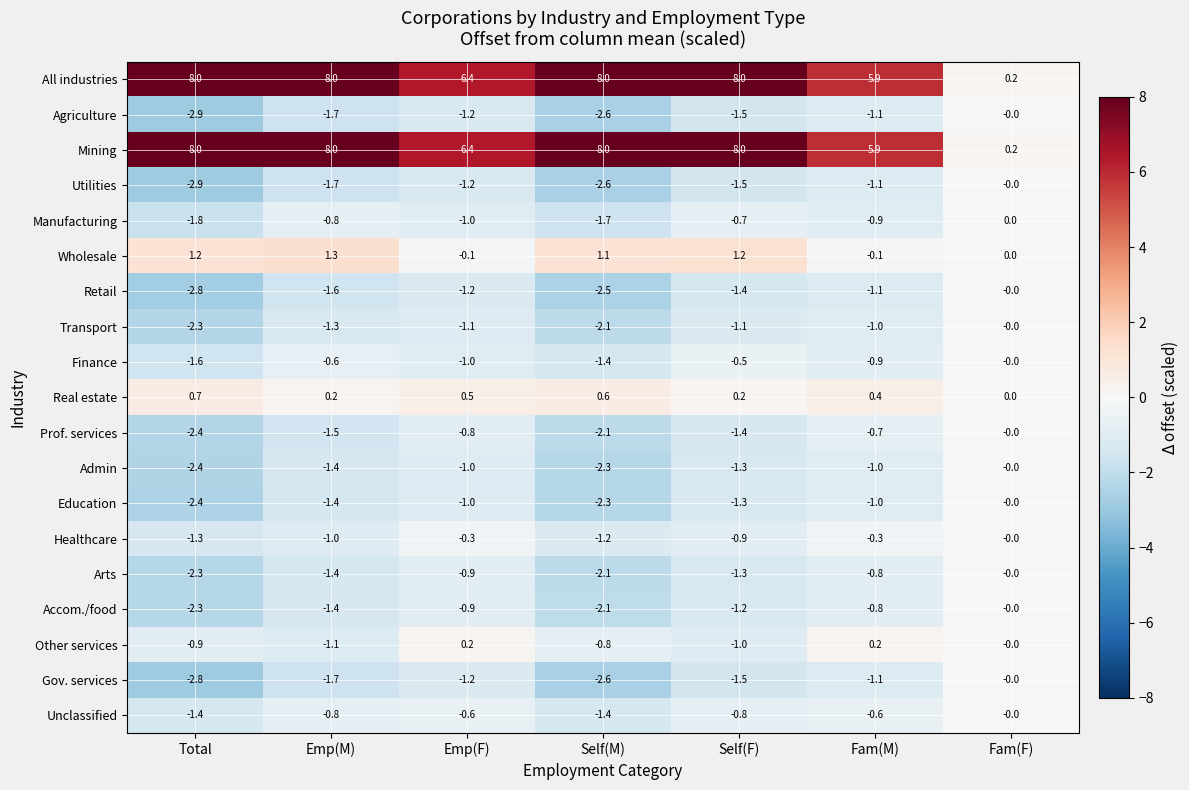

List the labels in order of Finance value, largest first.

Fam(F), Self(F), Emp(M), Fam(M), Emp(F), Self(M), Total